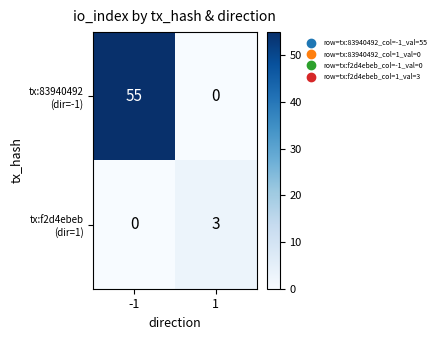

What is the total value across all series at -1?

55